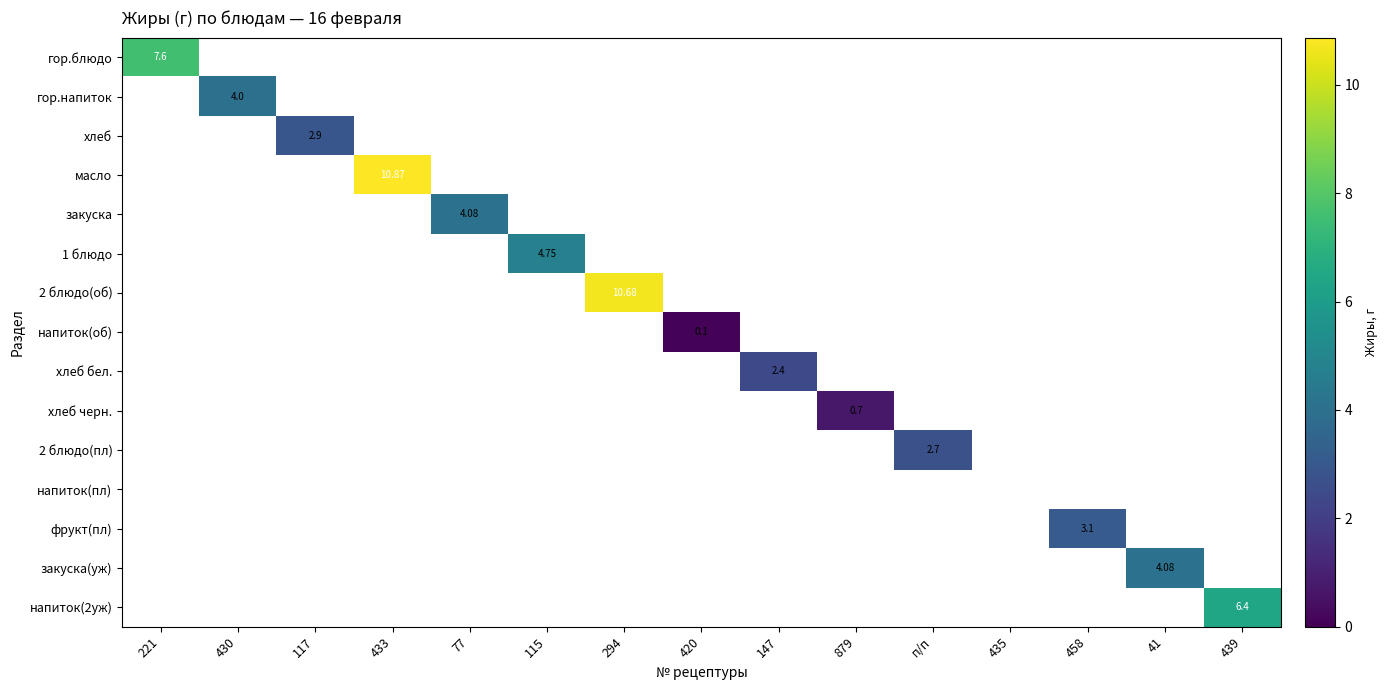

Is it true that закуска equals 0.0 at 879?

True